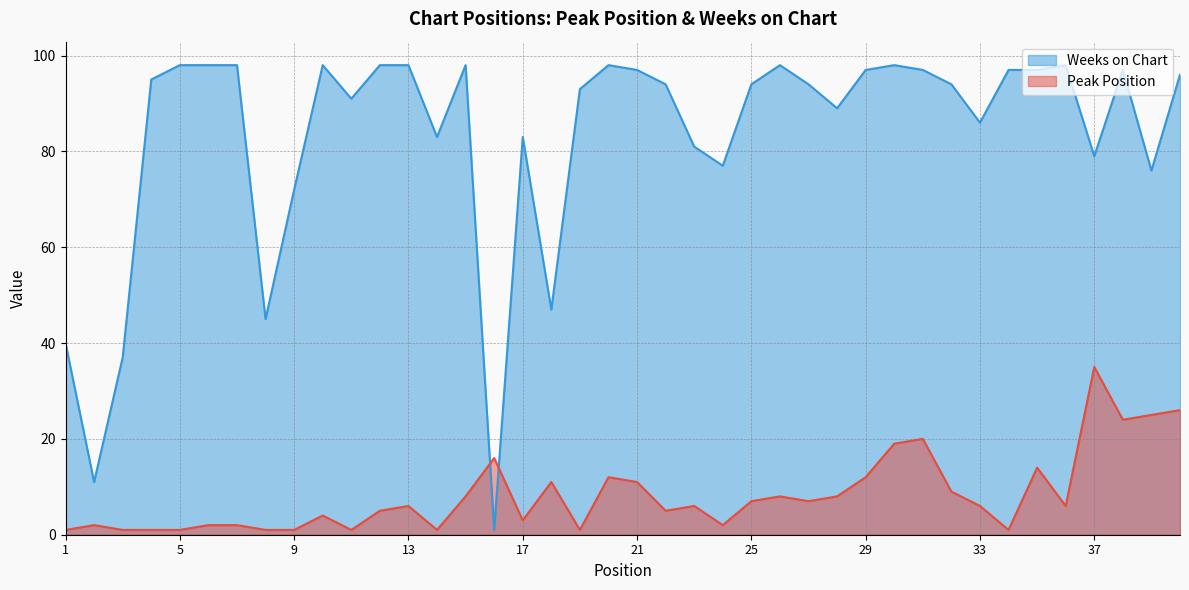

Which series changed the most between 16 and 25?

Weeks on Chart